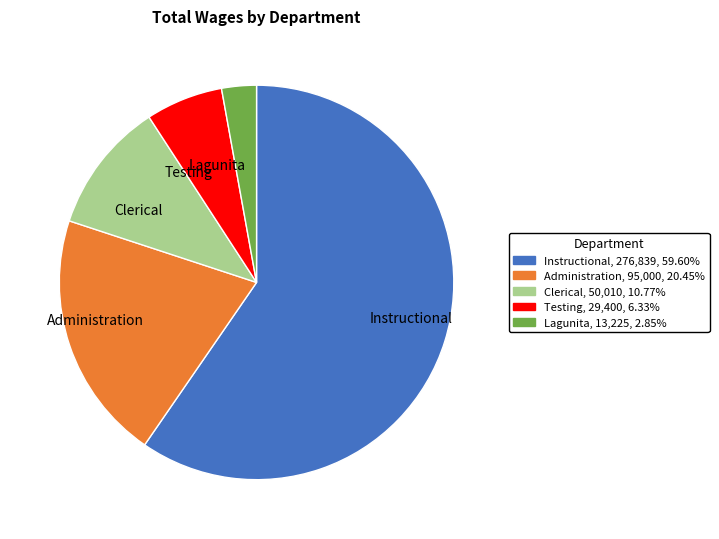

Does any single category account for the majority?

Yes